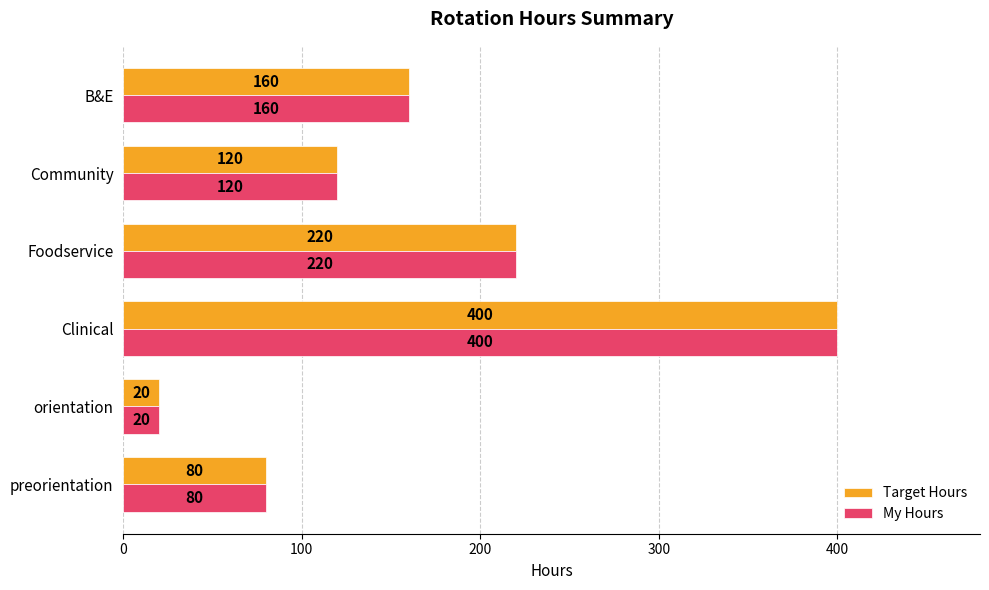

What is the total value across all series at Foodservice?

440